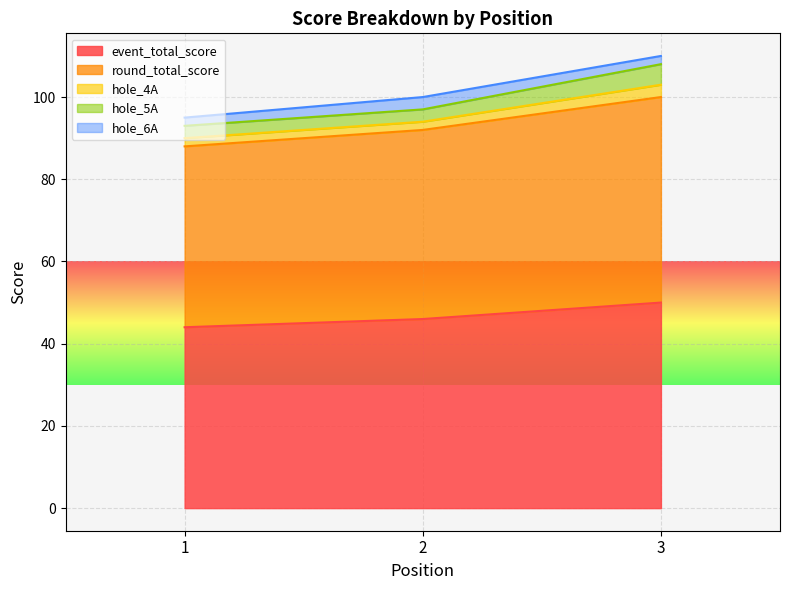

The hole_4A series shows 2 at 2. True or false?

True